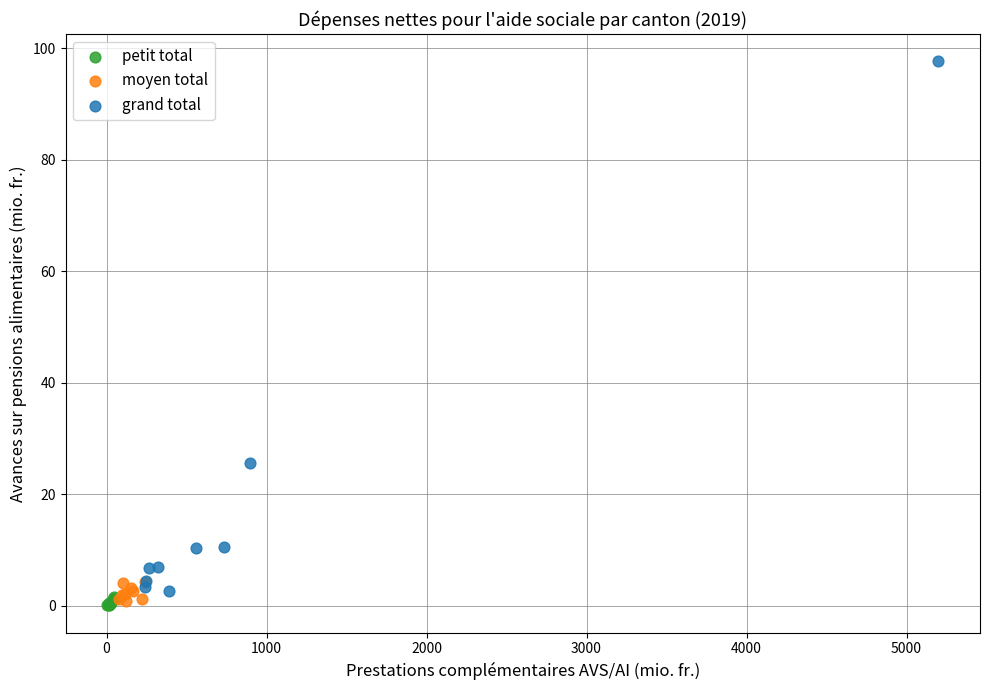

Which series contains the highest Y value?

grand total